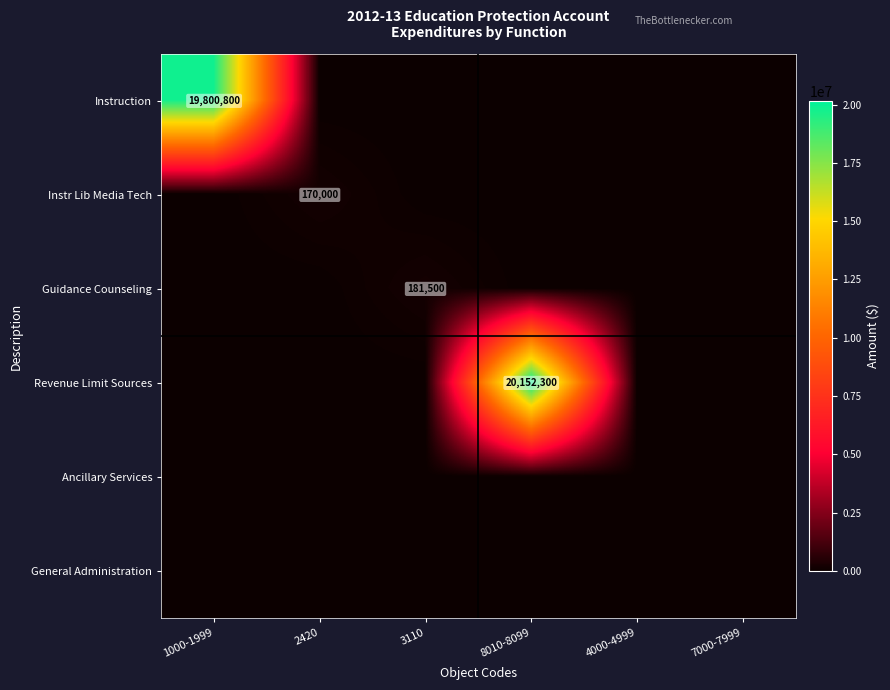

The value of Instruction at 1000-1999 is 8482252. True or false?

False